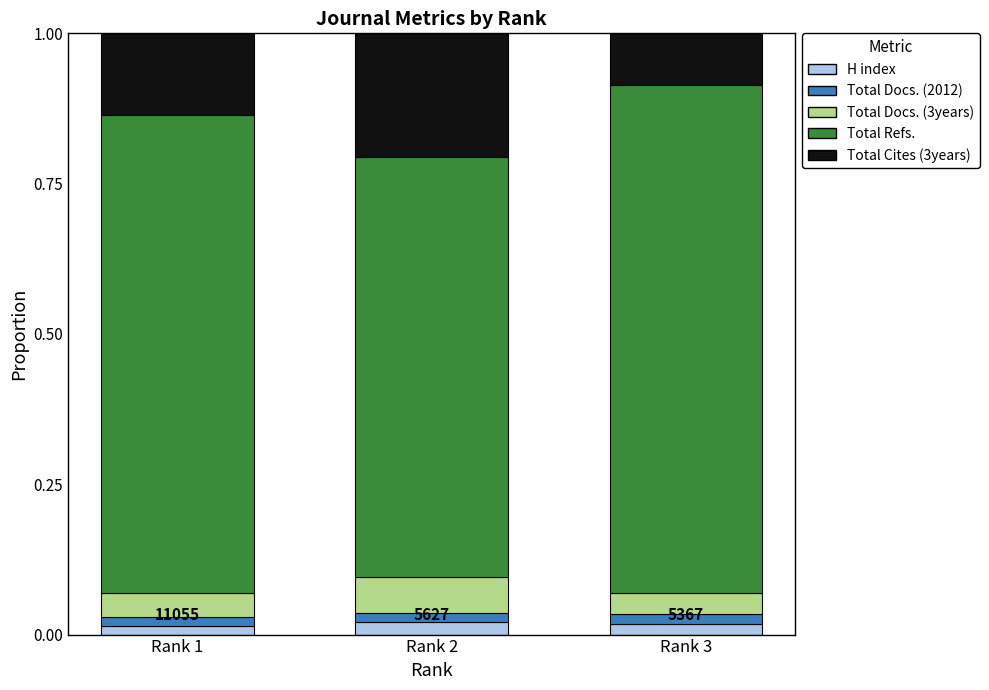

How many categories are shown in the chart?

3